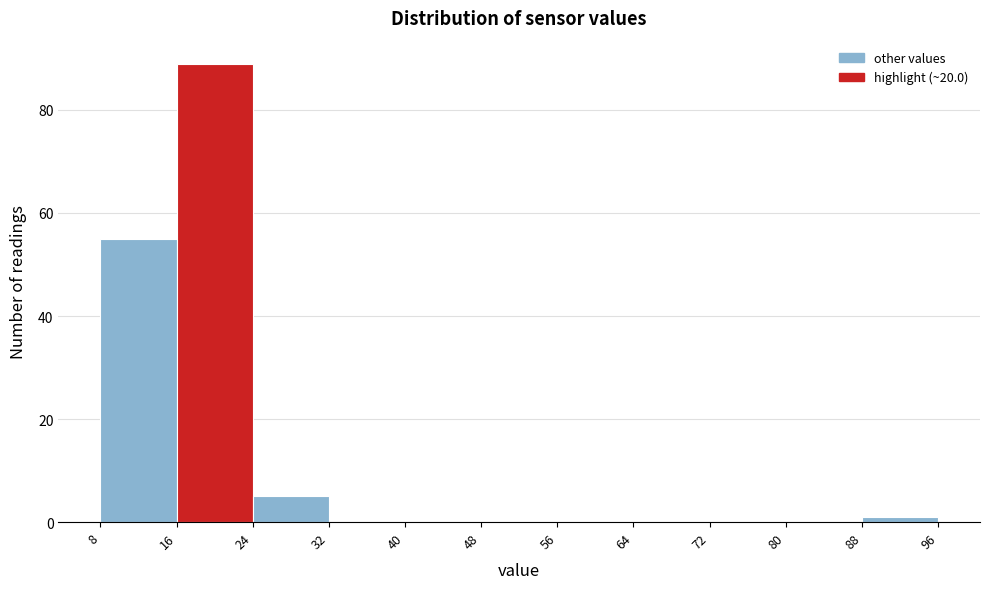

What is the height of the bar covering 16 to 24 on the x-axis? The values are not printed on the chart, so give them approximately, as read against the axis.

90